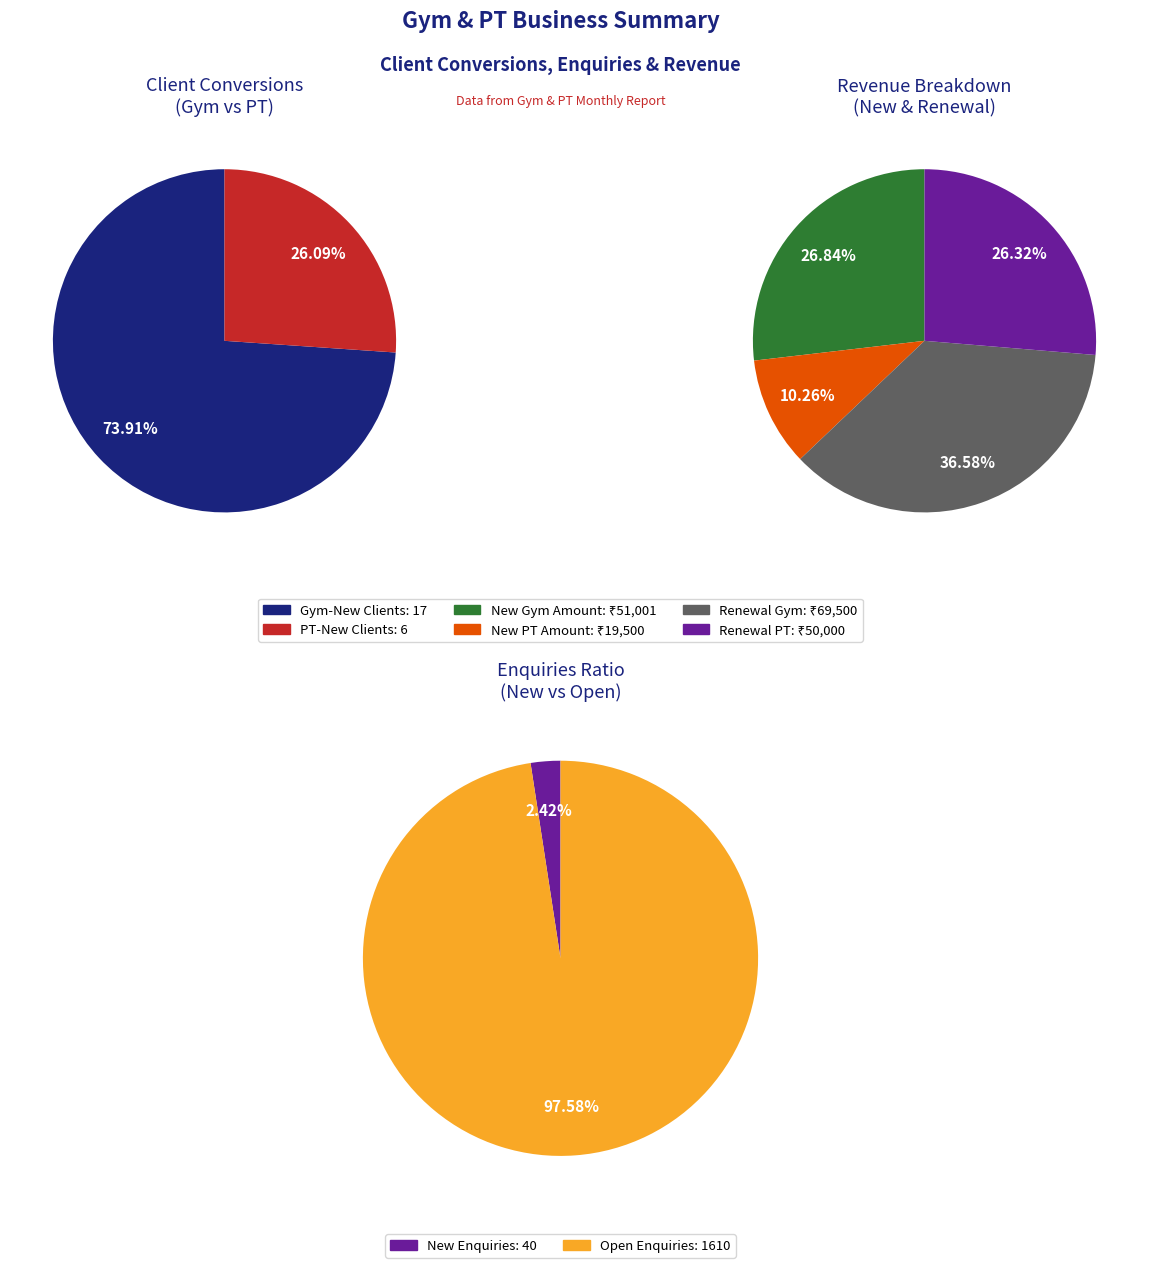

Is there any slice that represents more than half of the pie?

Yes